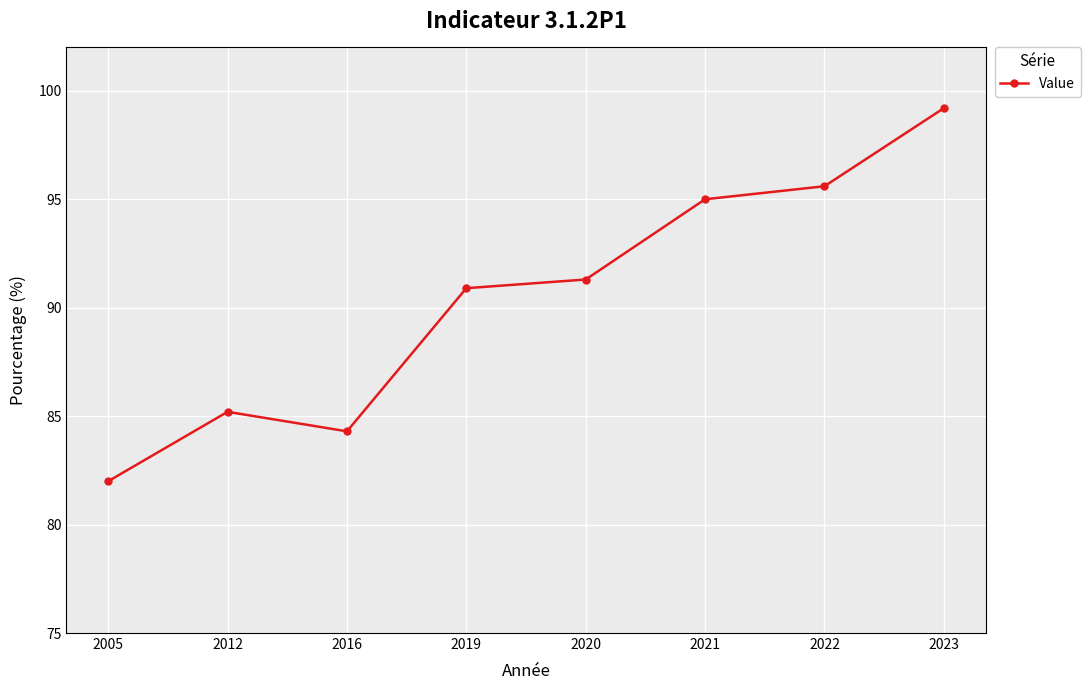

How many interior local peaks (higher than both neighbors) does the data have?

1